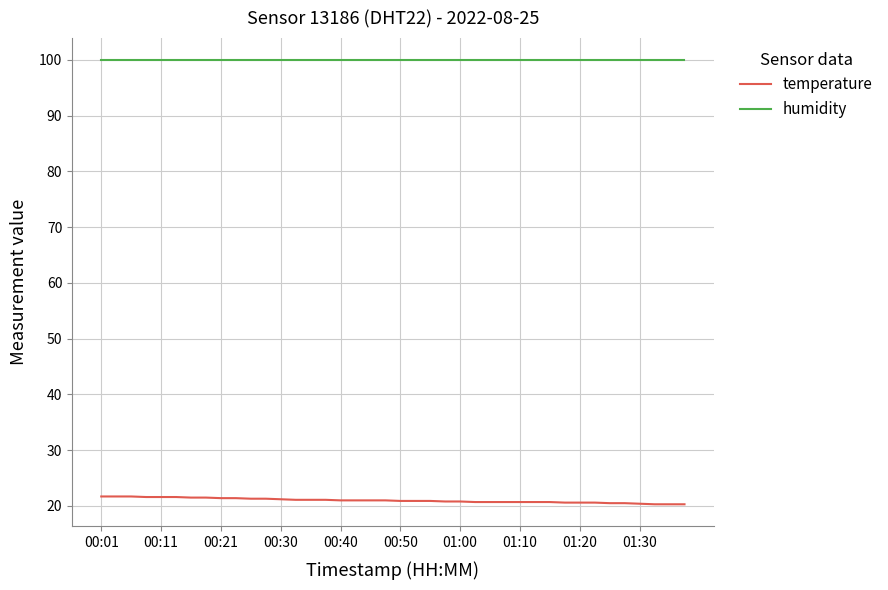

True or false: humidity and temperature cross at least once.

False